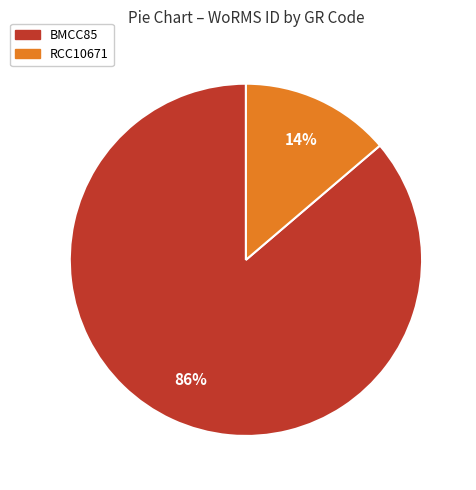

To the nearest percent, what is the average slice percentage?

50%